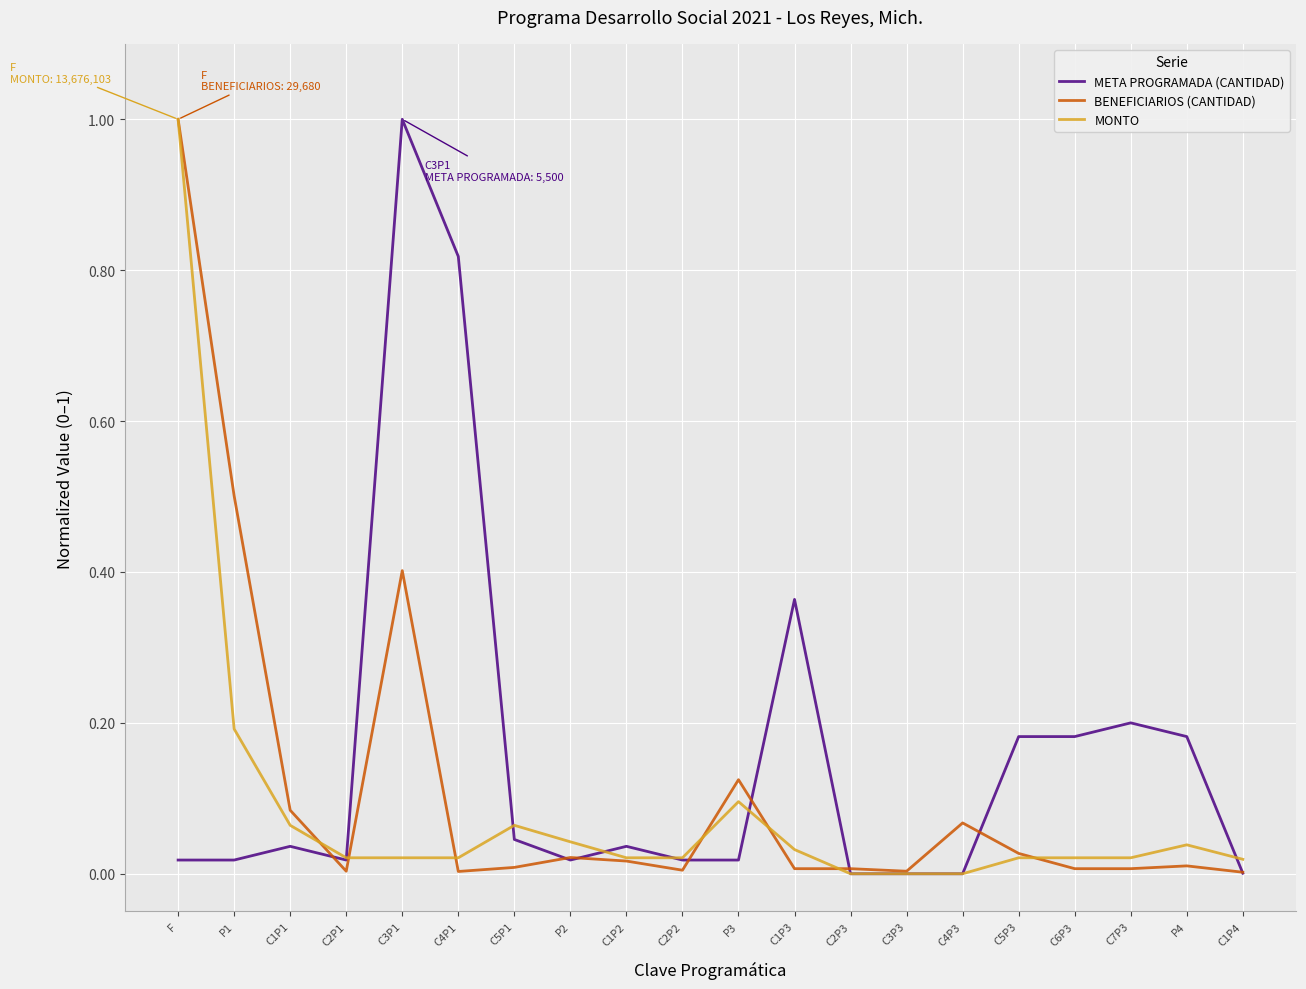

The BENEFICIARIOS (CANTIDAD) series shows 0.0 at P2. True or false?

True